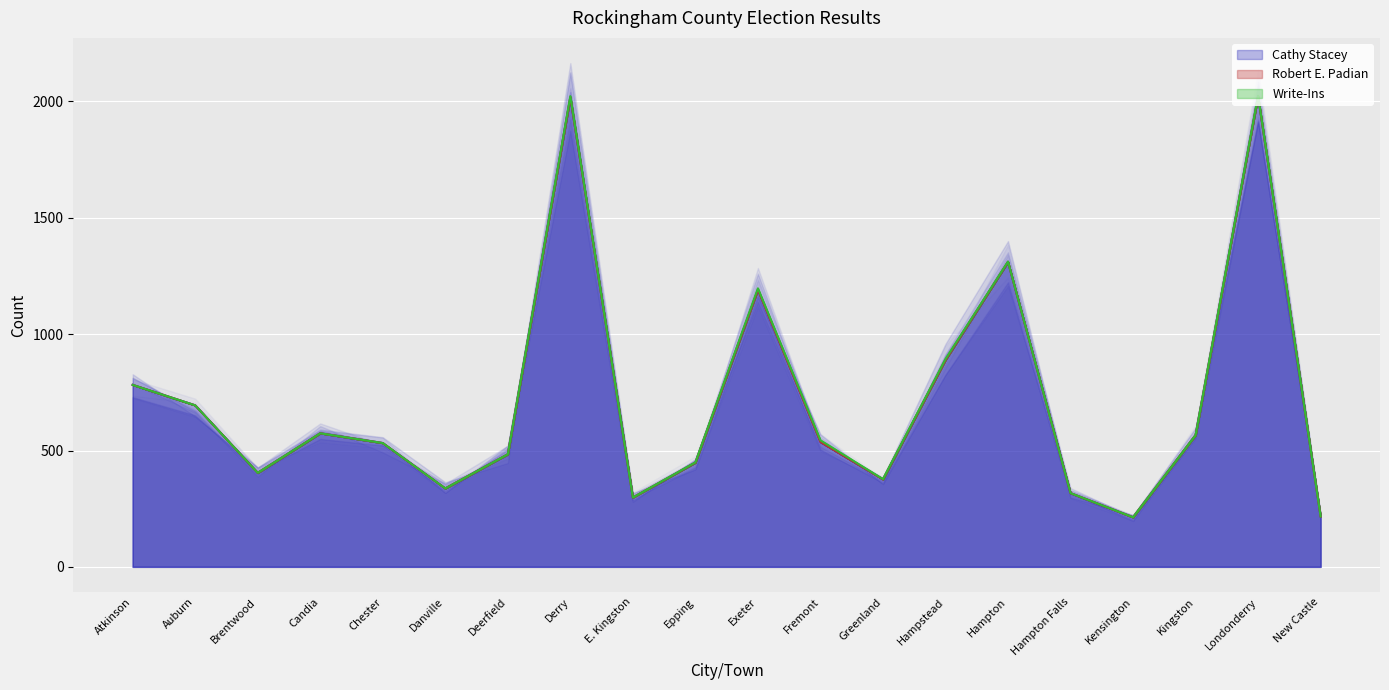

True or false: Robert E. Padian (line) and Write-Ins (line) intersect in this chart.

False